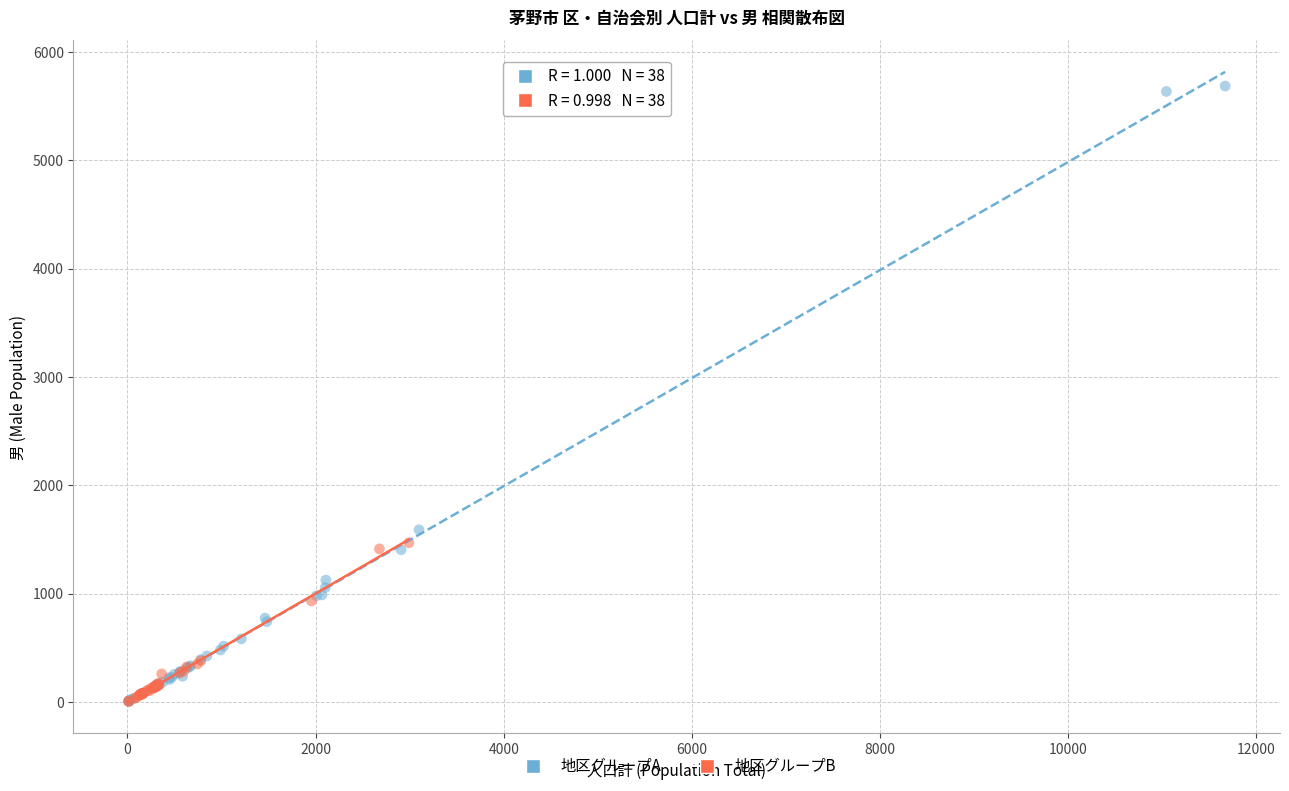

Which series has the largest Y range (max minus min)?

地区グループA